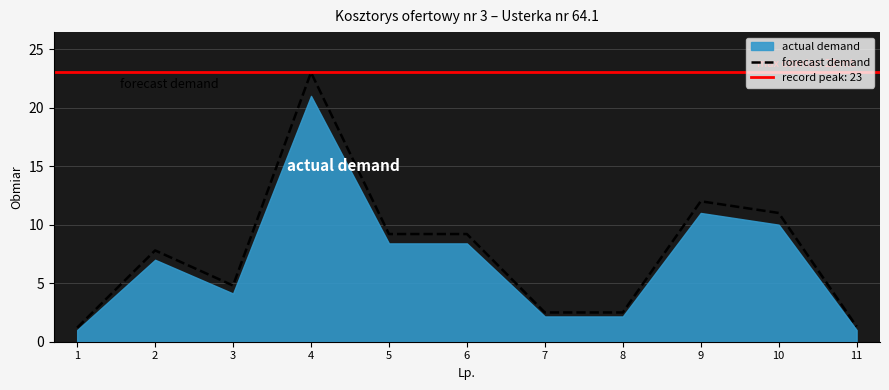

What is the average value?

7.7